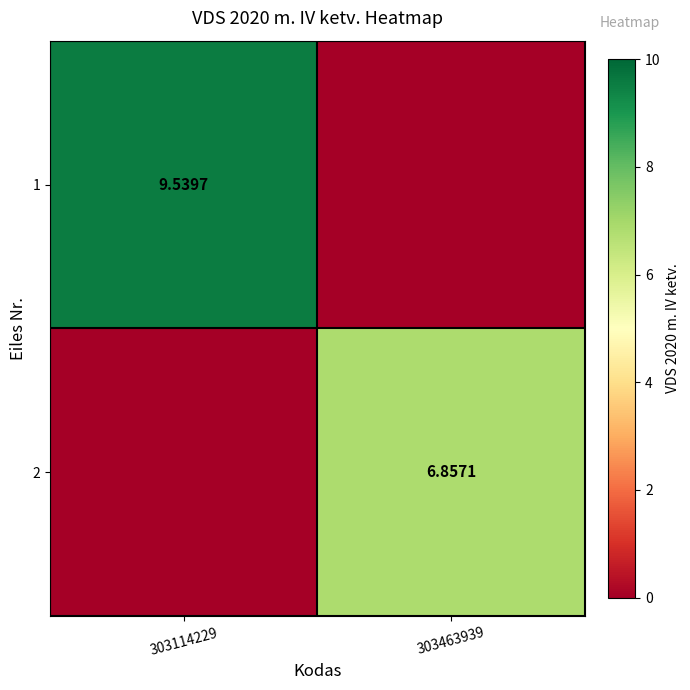

What is the difference between the highest and lowest values at 303463939?

6.9